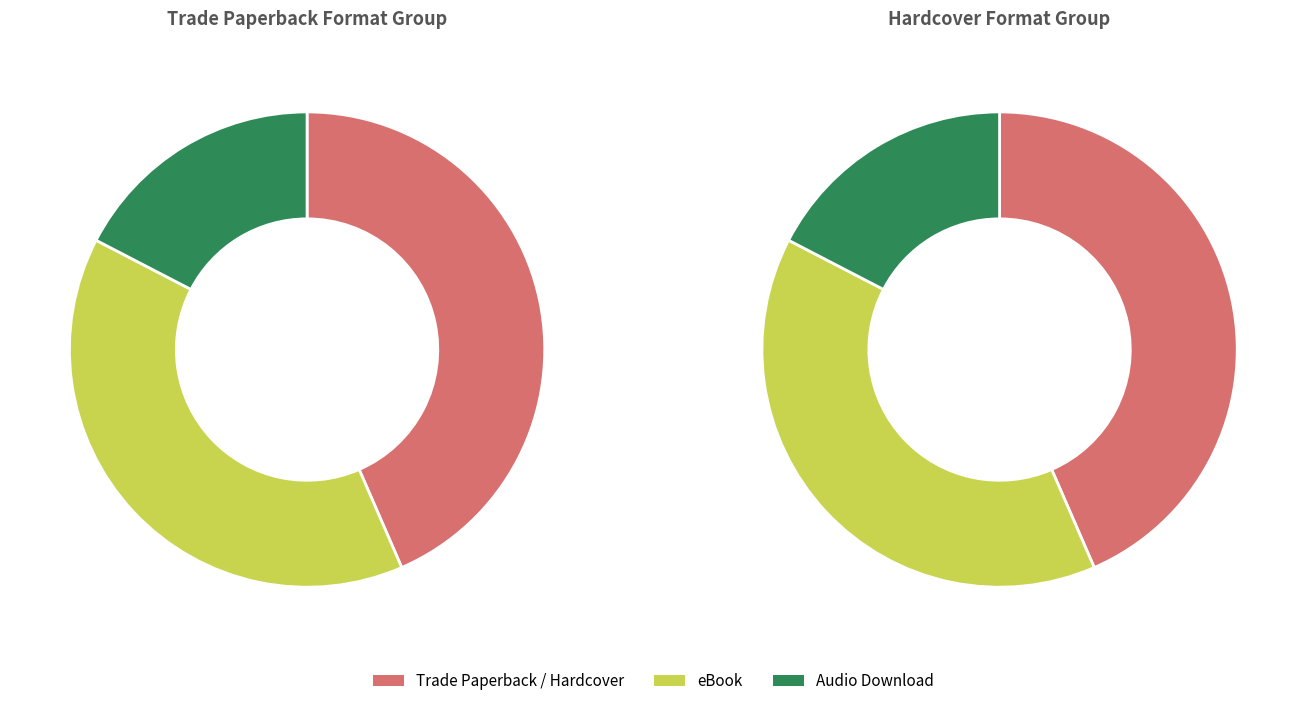

Is there a majority slice in this chart?

No